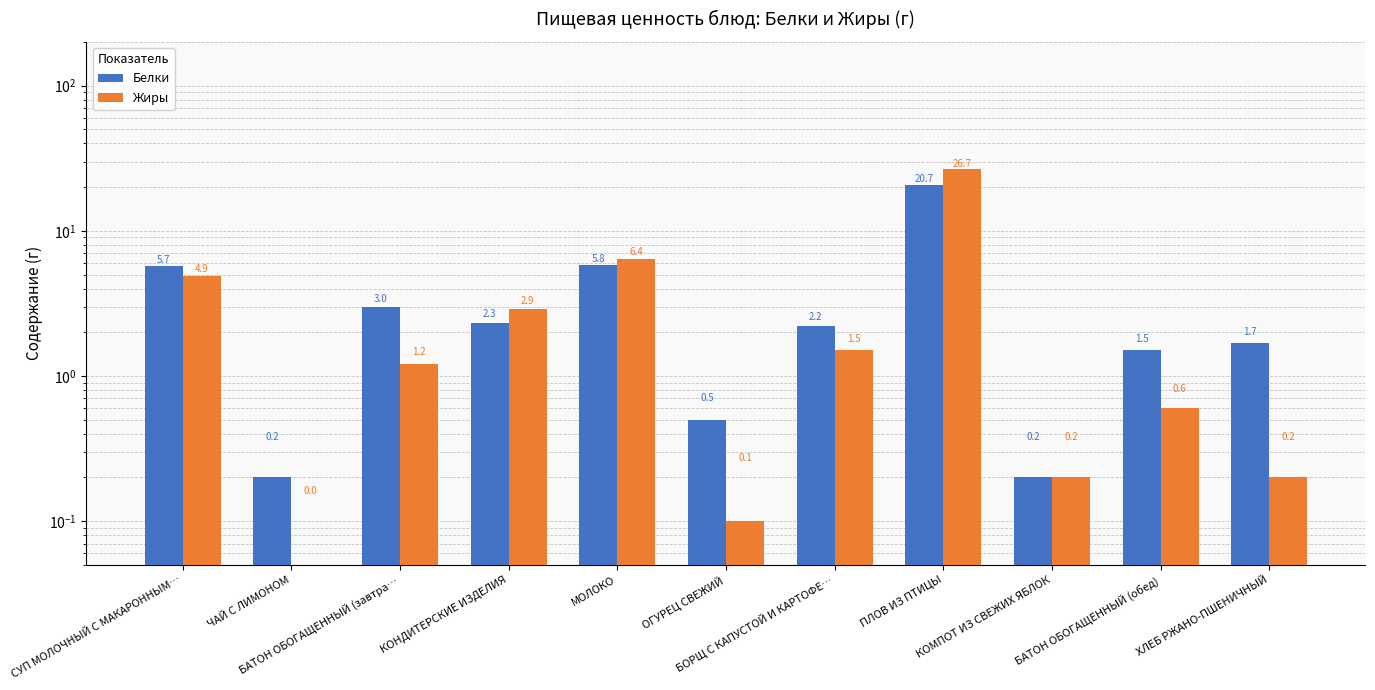

What is the label of the 11th bar from the right?

СУП МОЛОЧНЫЙ С МАКАРОННЫМ…